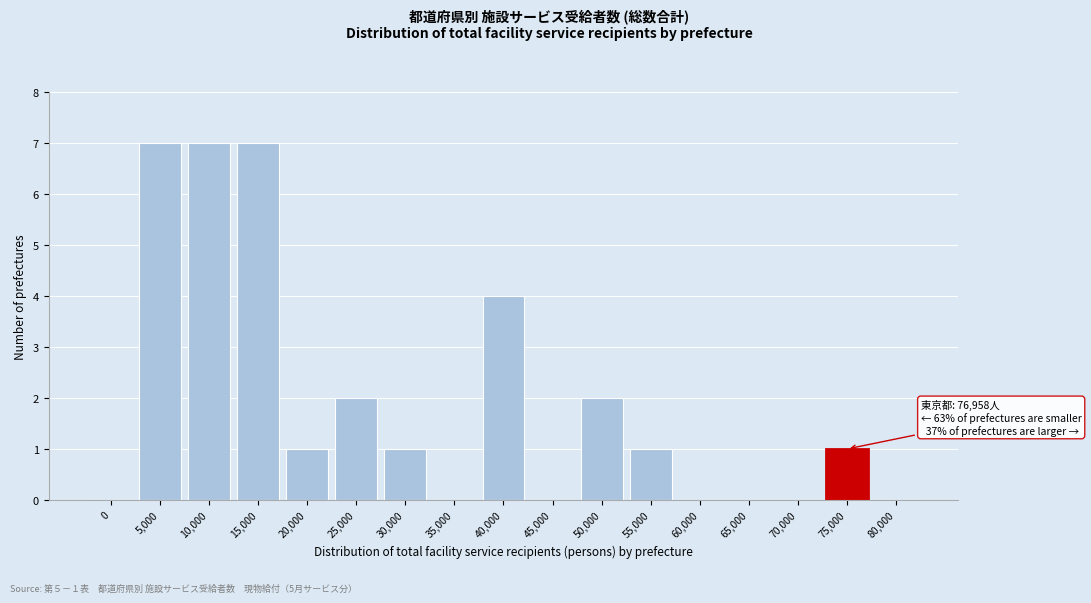

Reading left to right, transcribe all the data shown in this chart.

0=0	5,000=7	10,000=7	15,000=7	20,000=1	25,000=2	30,000=1	35,000=0	40,000=4	45,000=0	50,000=2	55,000=1	60,000=0	65,000=0	70,000=0	75,000=1	80,000=0